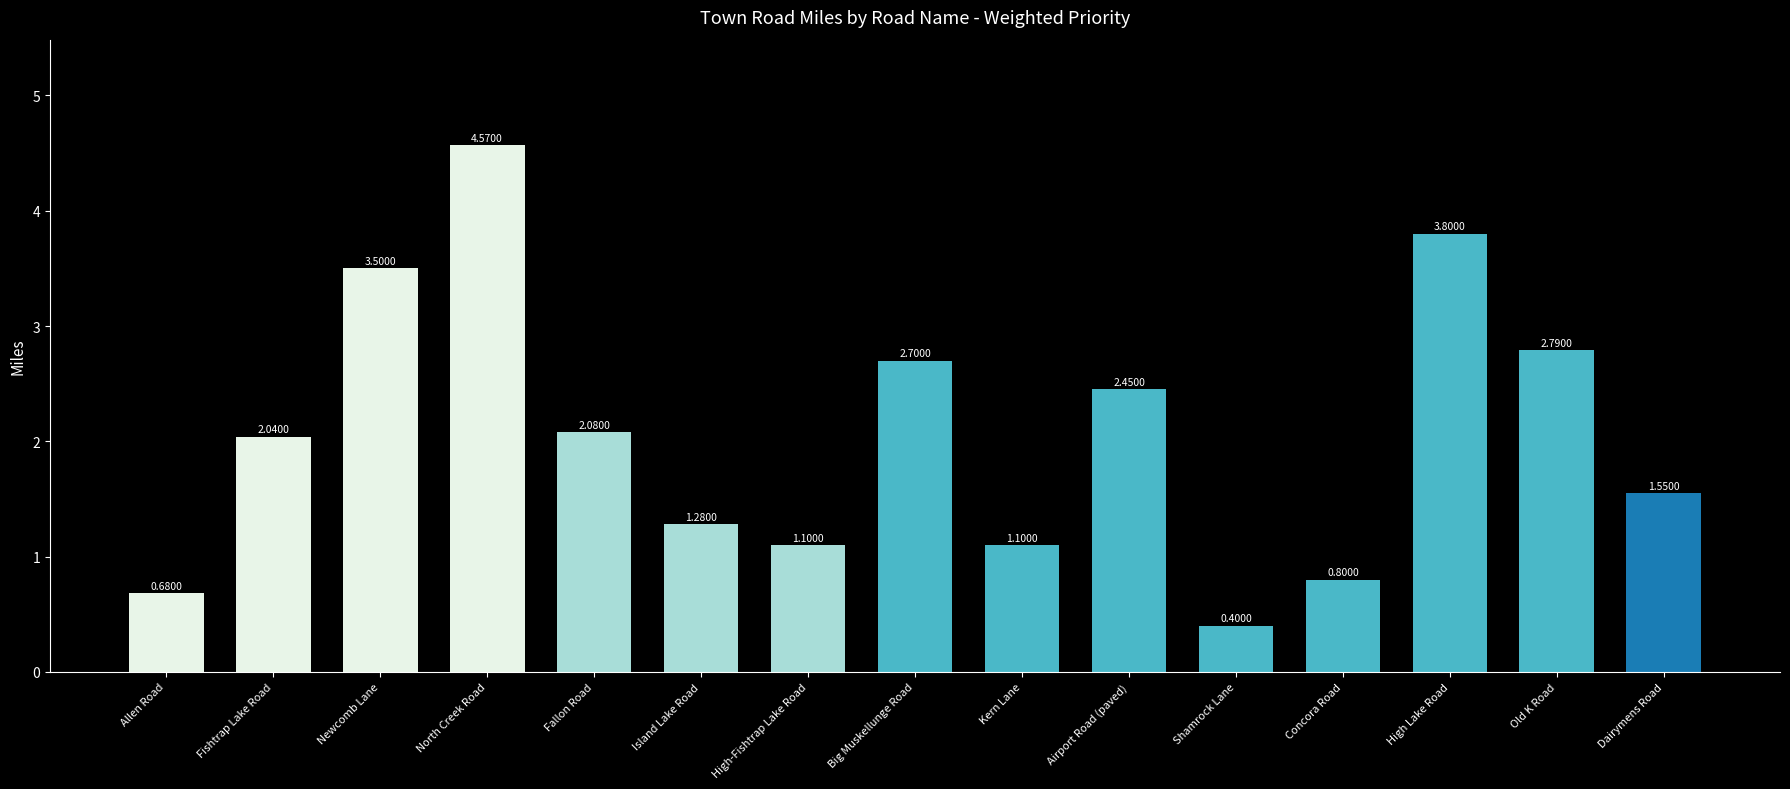

Where does the data first go above 2?

Fishtrap Lake Road